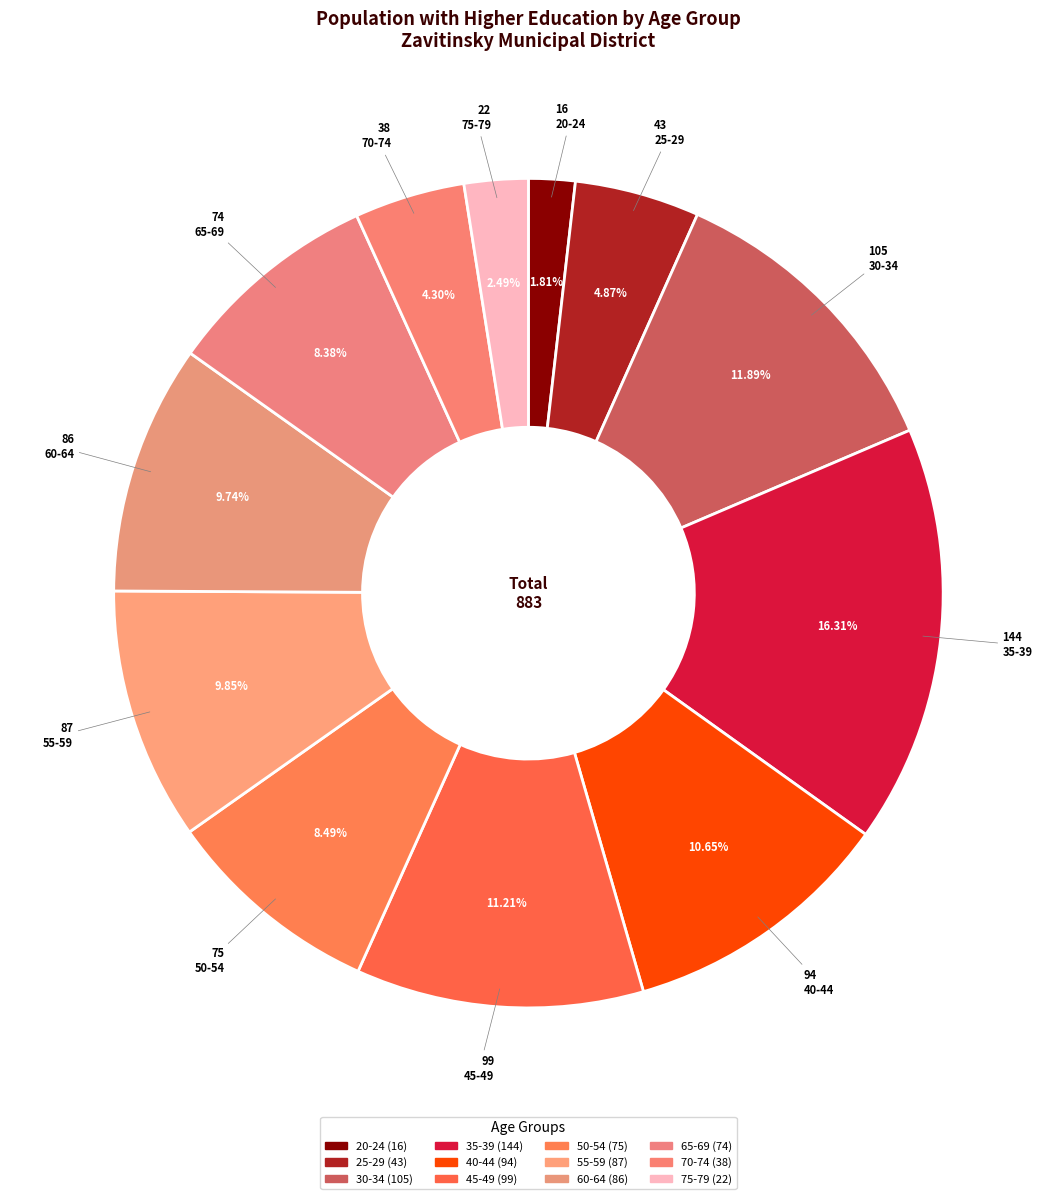

To the nearest percent, what portion does 60-64 represent?

10%